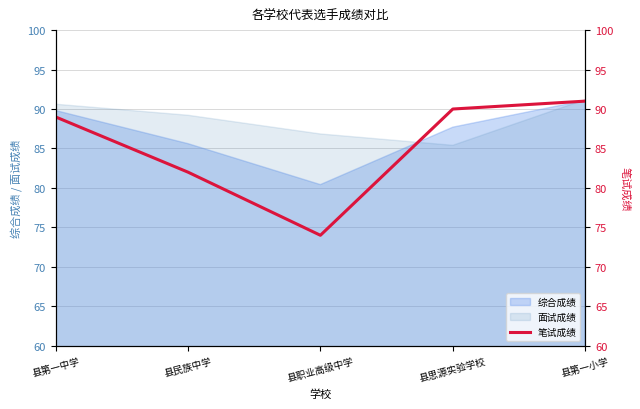

The 综合成绩 series shows 87.7 at 县思源实验学校. True or false?

True